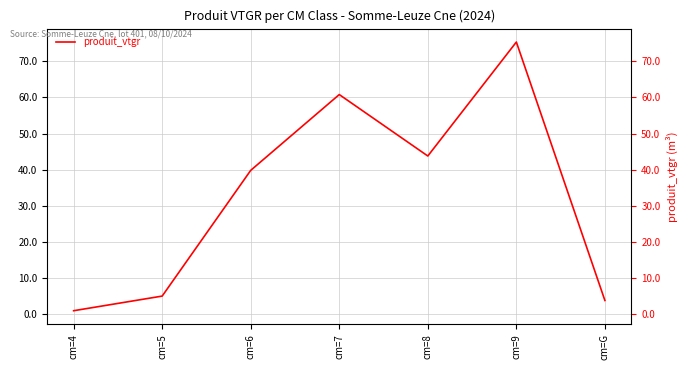

True or false: the data shows 60.8 at cm=7.

True